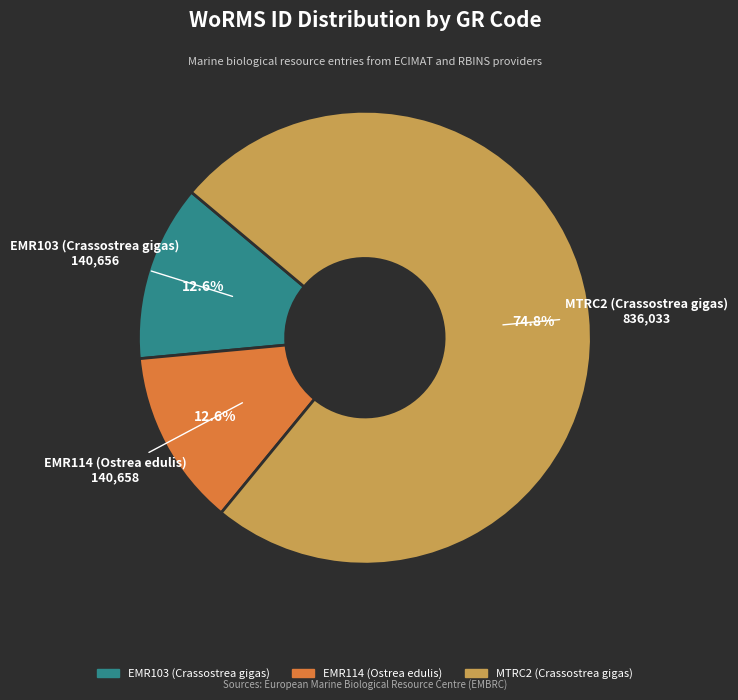

What is the ratio of the value at EMR114 (Ostrea edulis) to the value at EMR103 (Crassostrea gigas)?

1.0